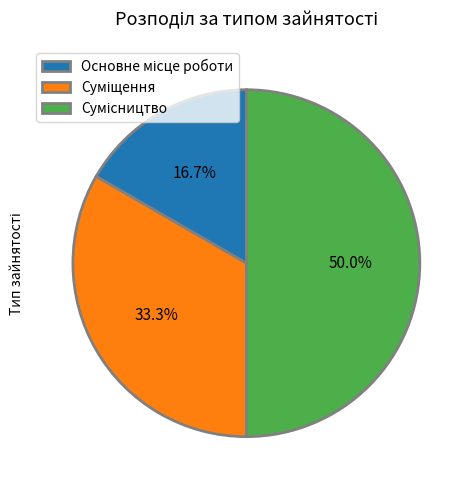

How many segments does this pie chart have?

3